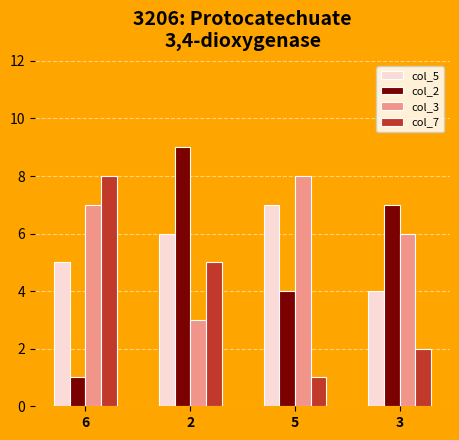

What is the sum of all col_3 values?

24